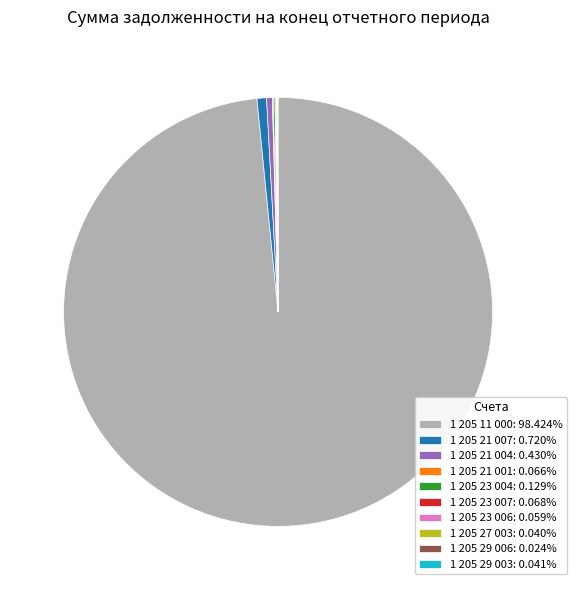

Is 1 205 11 000: 98.424% the majority of the pie?

Yes